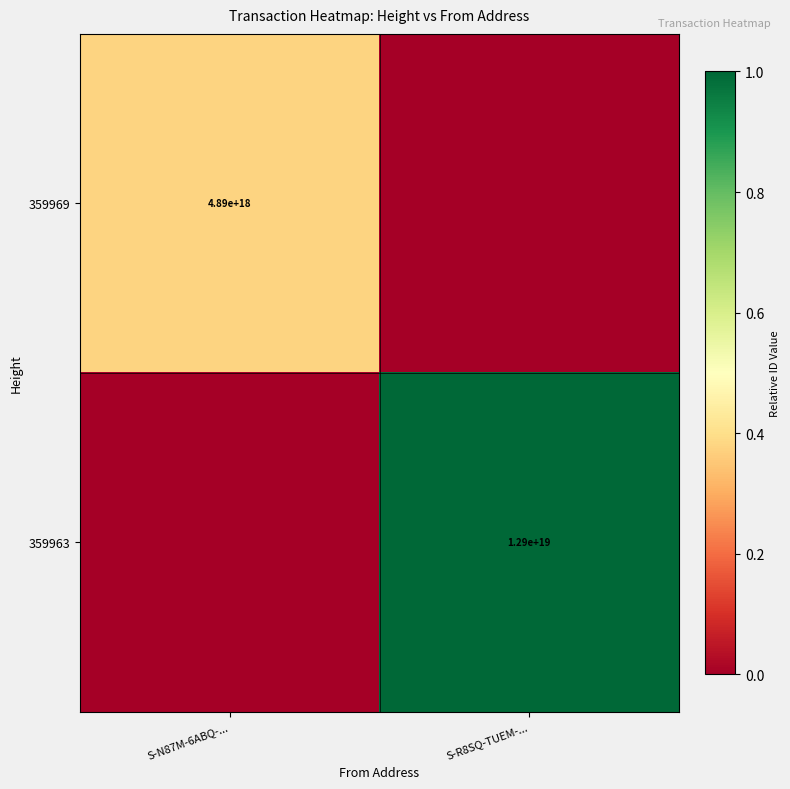

True or false: 359969 has a value of 7739967155880660992 at S-N87M-6ABQ-....

False